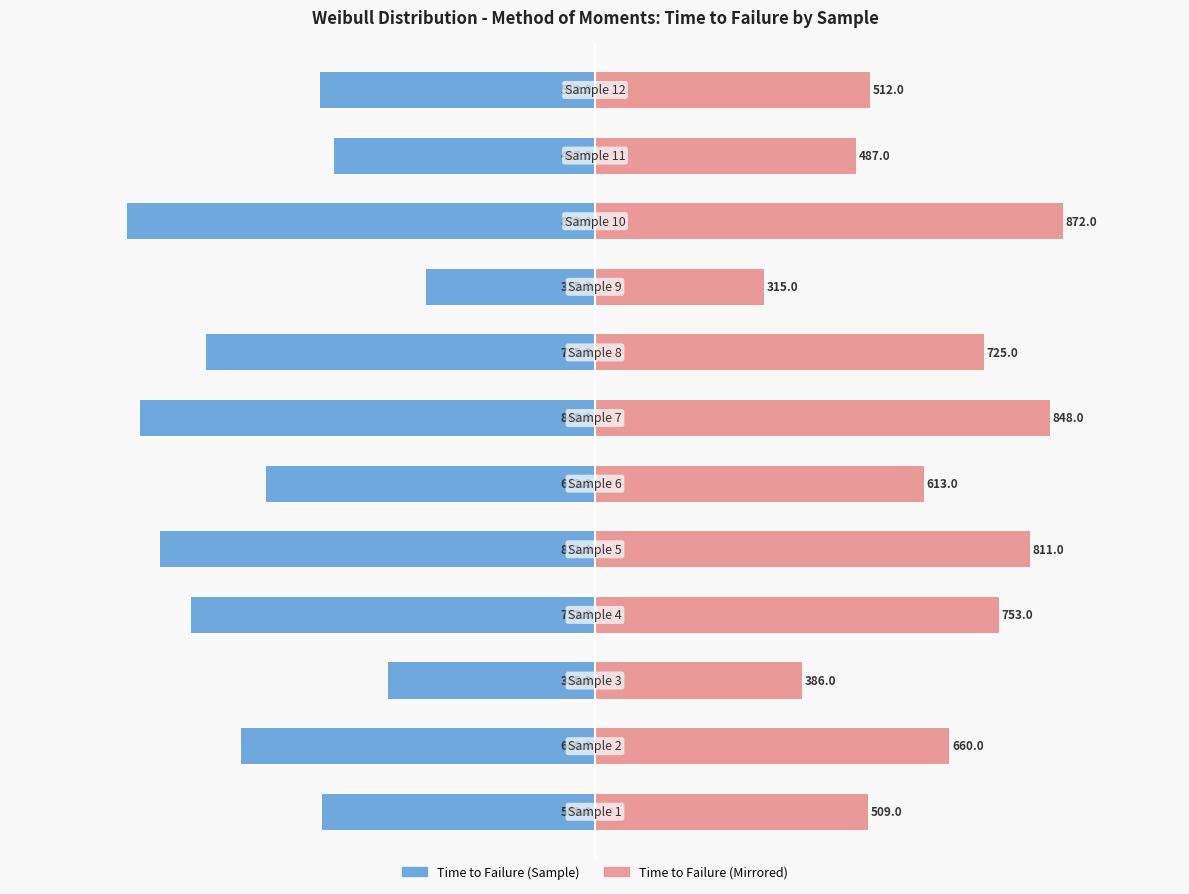

Which series has the widest spread of values?

Time to Failure (left)